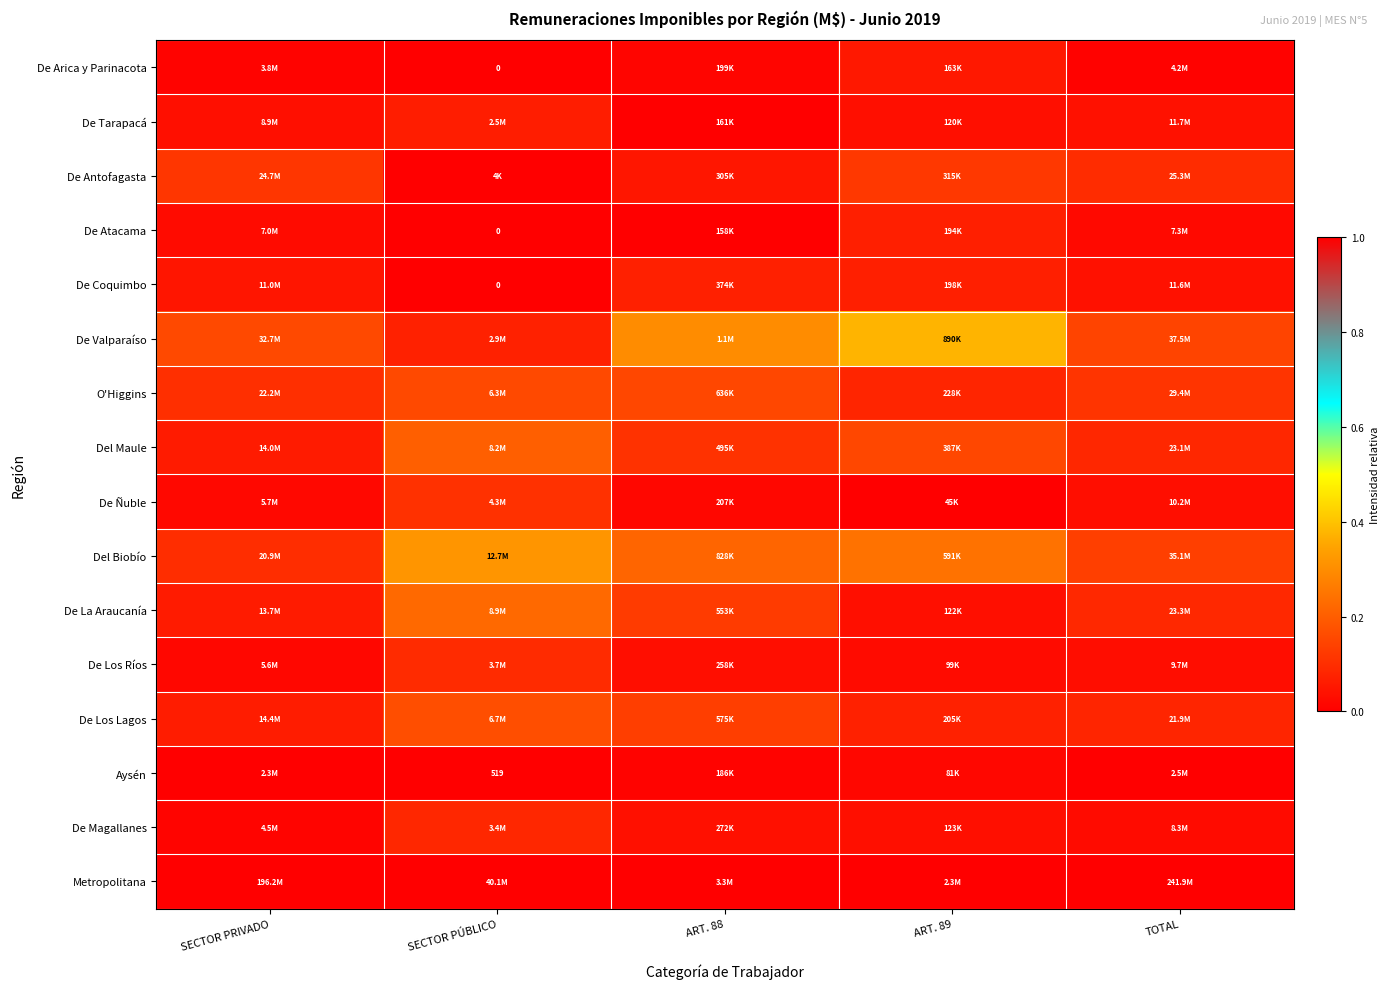

The De Atacama series shows 0.0 at SECTOR PÚBLICO. True or false?

True